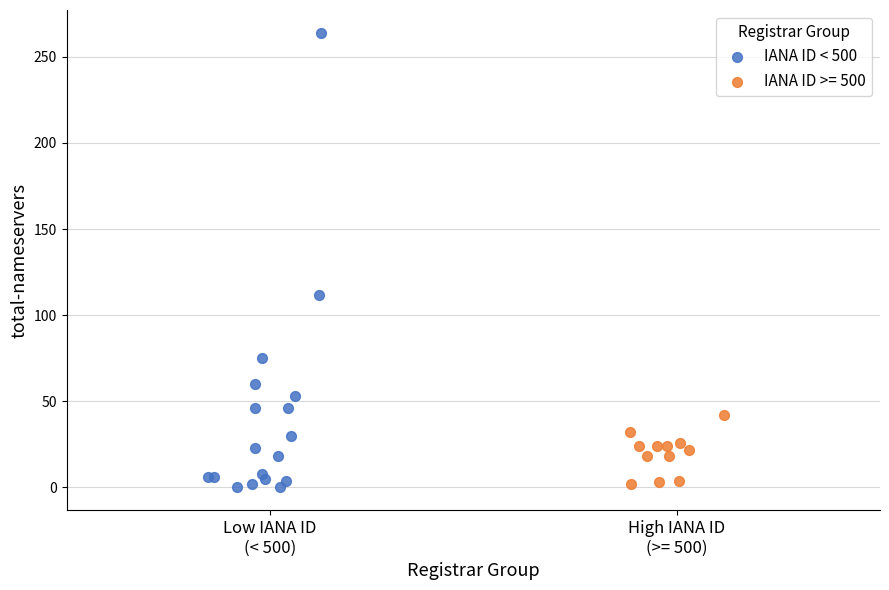

Which series has the widest spread of Y values?

IANA ID < 500